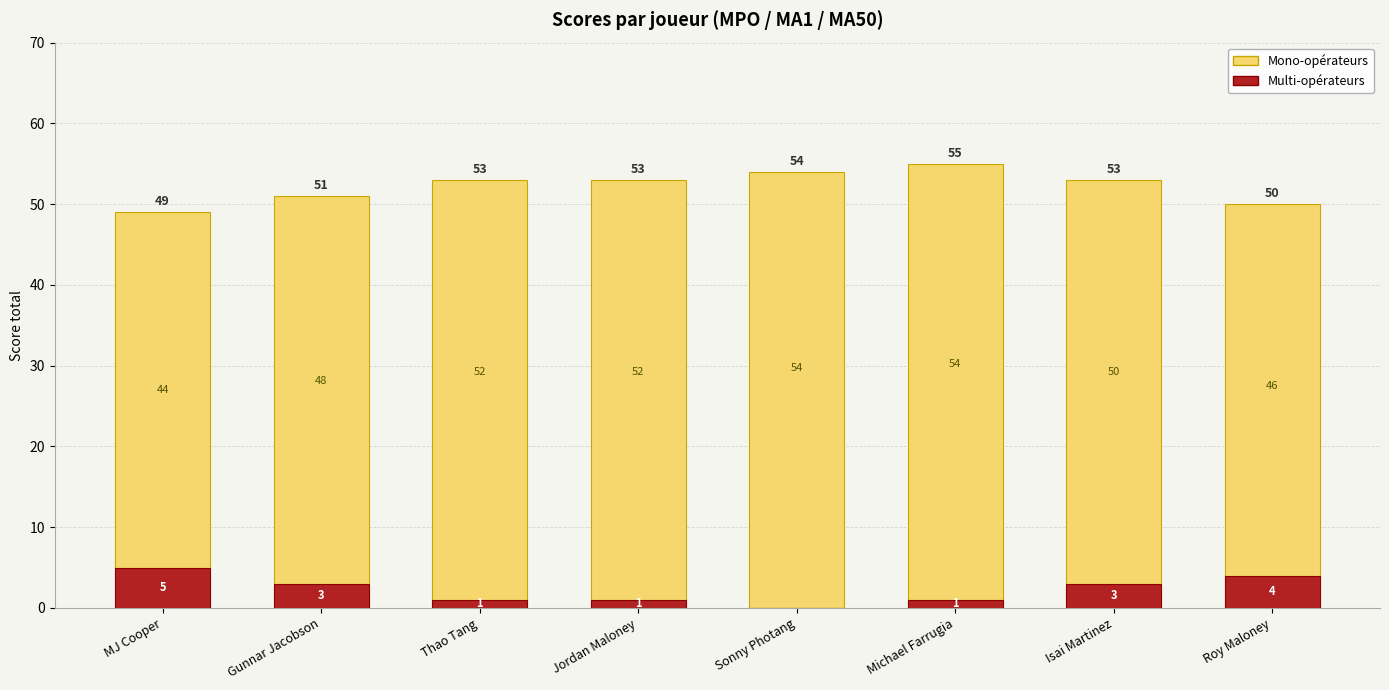

The value of Multi-opérateurs at MJ Cooper is 5. True or false?

True